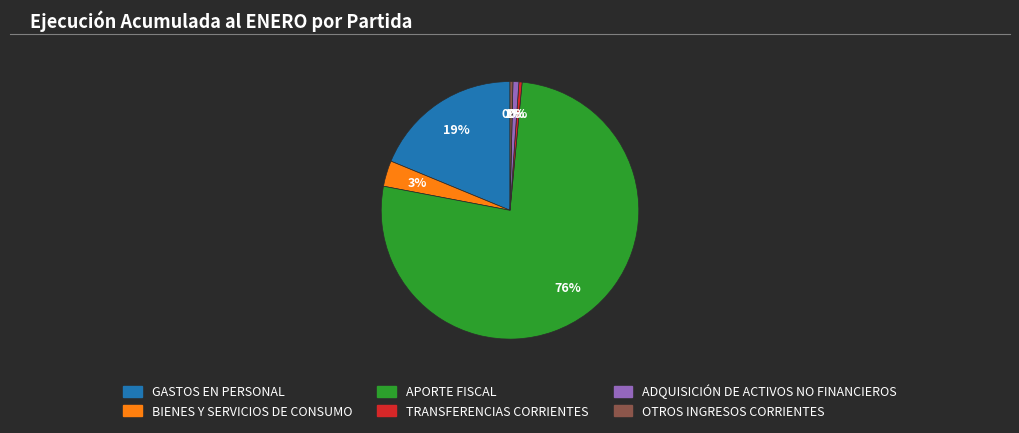

To the nearest percent, what portion does ADQUISICIÓN DE ACTIVOS NO FINANCIEROS represent?

1%